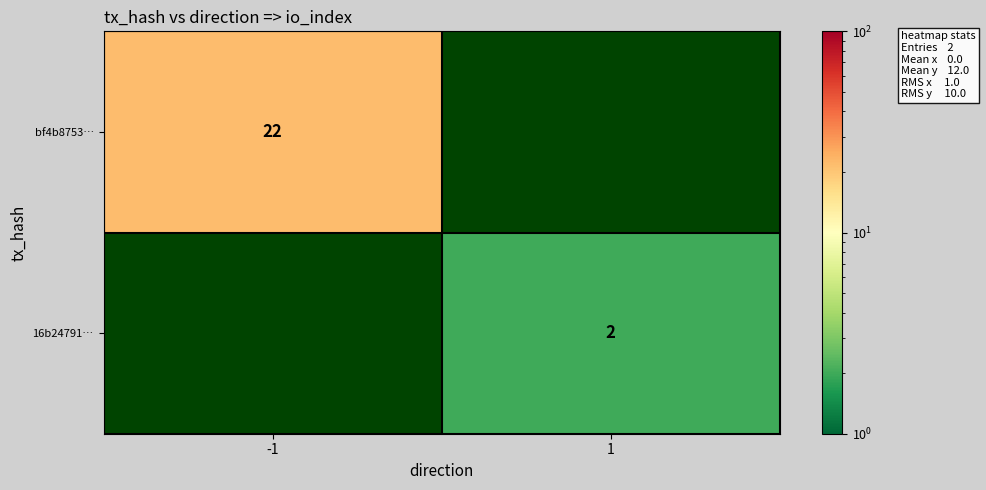

Is it true that 16b24791… equals 1 at 1?

False